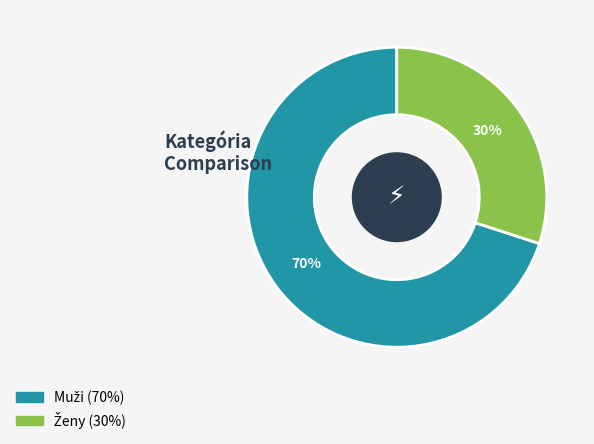

Is there any slice that represents more than half of the pie?

Yes